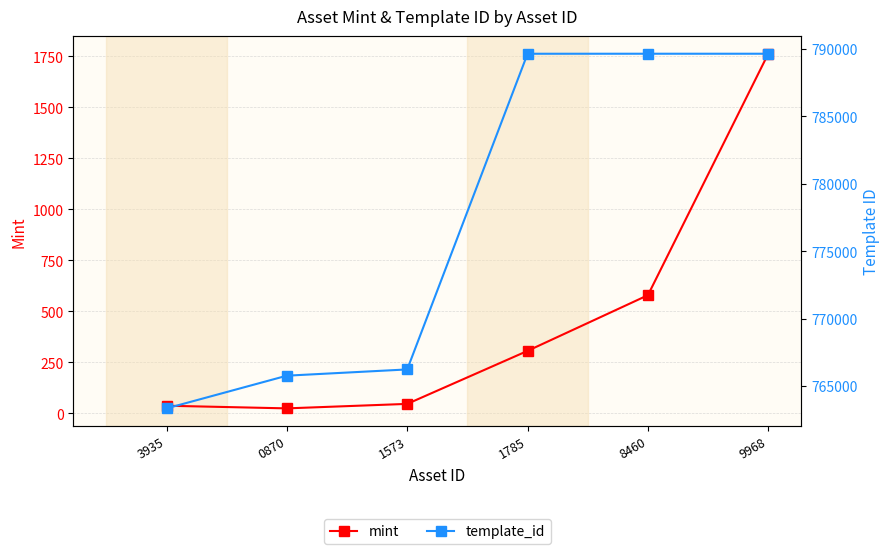

How many lines are shown in the chart?

2